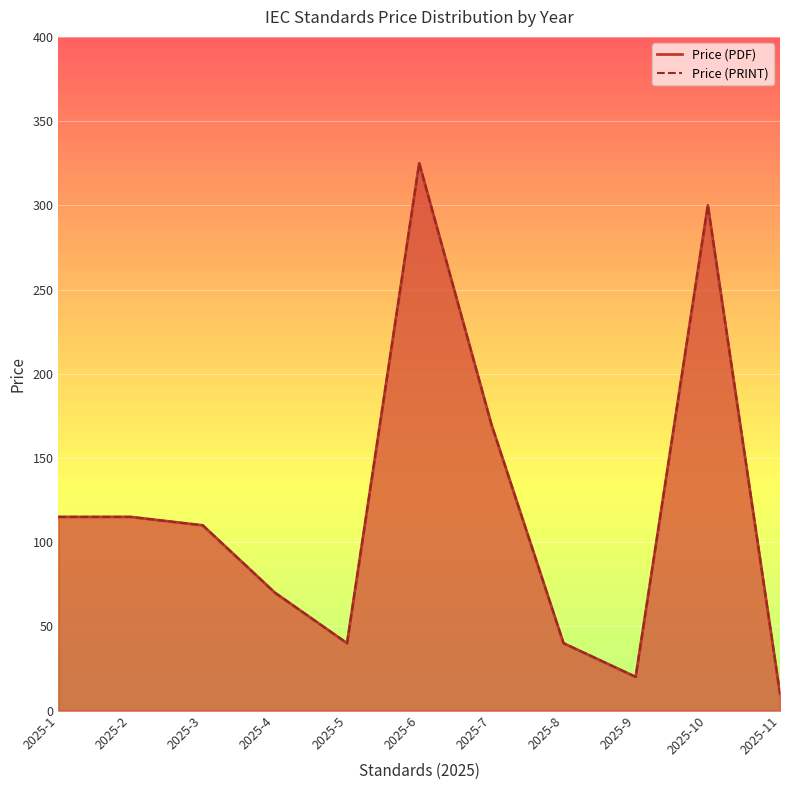

Rank the series by their maximum value, from lowest to highest.

Price (PDF), Price (PRINT)